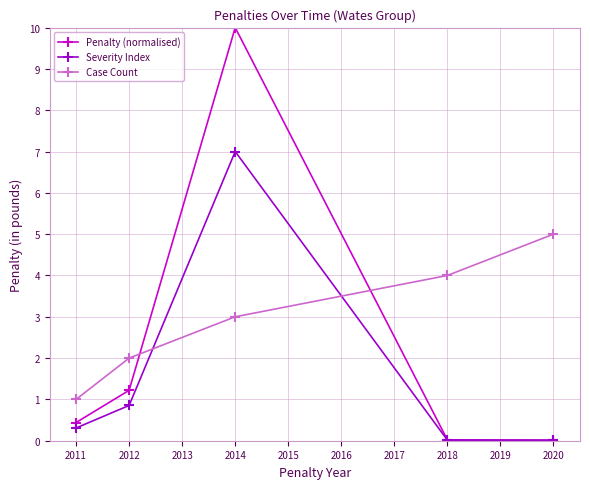

At which category does the chart reach its peak across all series?

2014